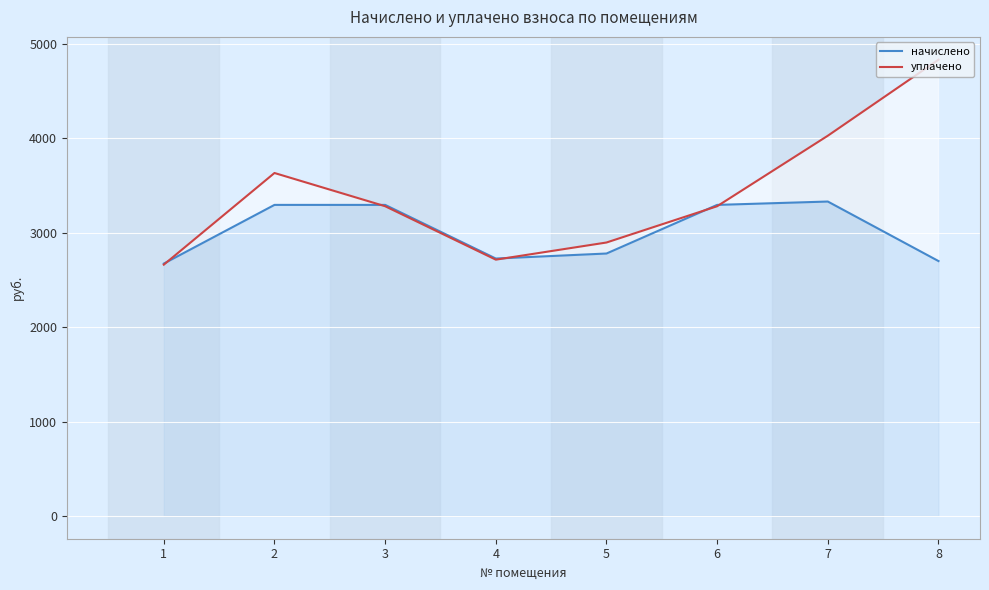

At which category is the sum across all series the highest?

8